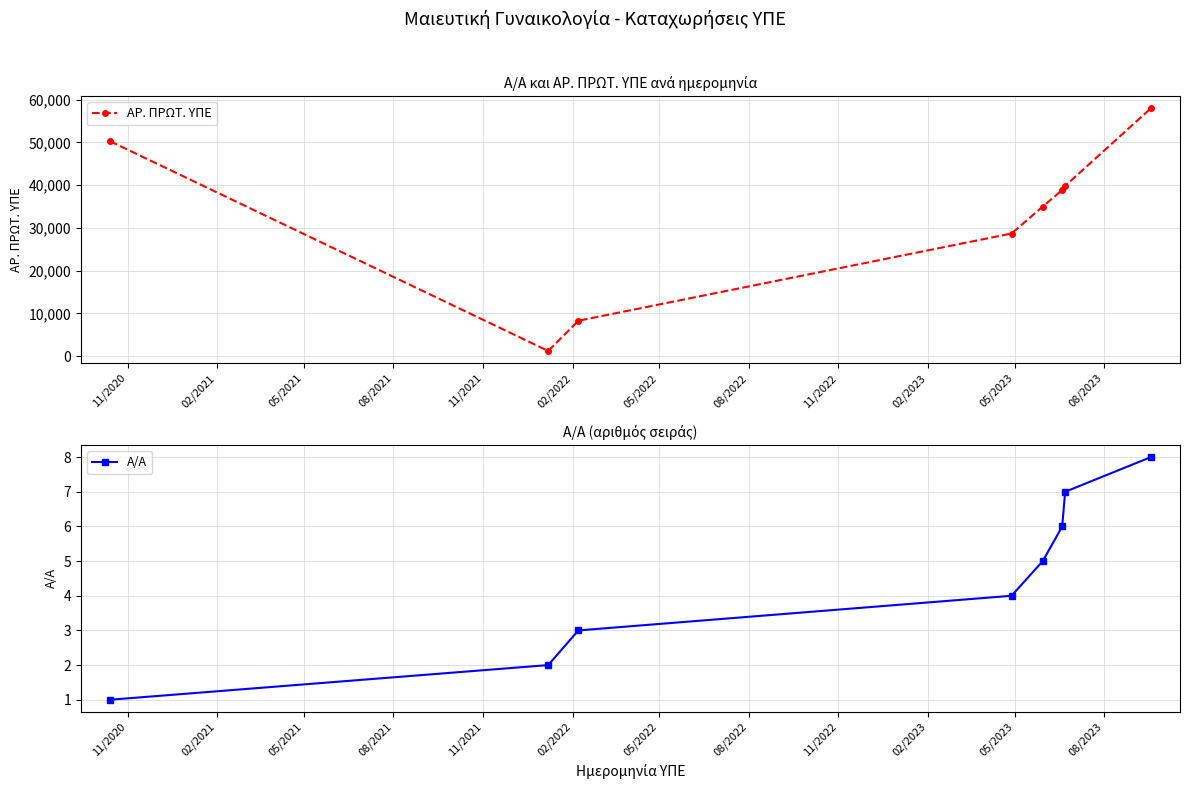

What is the maximum value for ΑΡ. ΠΡΩΤ. ΥΠΕ?

57946